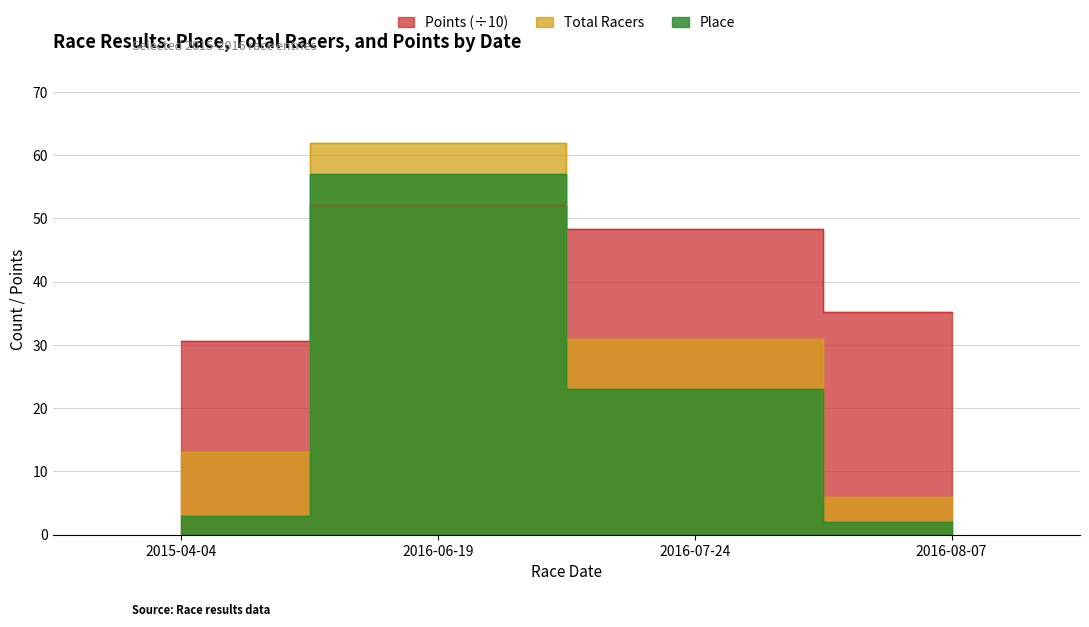

What is the spread (max minus min) of values at 2016-06-19?

9.9